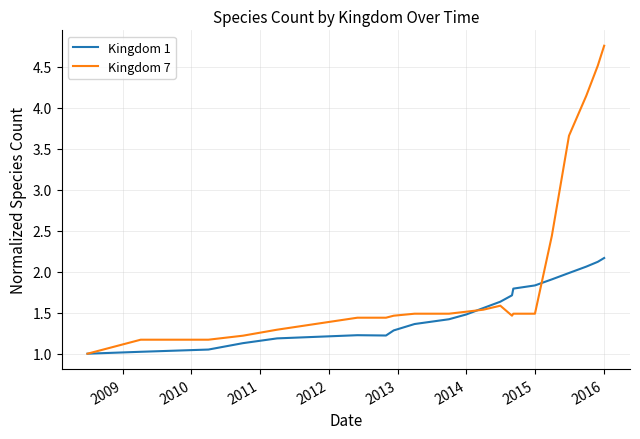

Which series has the largest total across all categories?

Kingdom 7